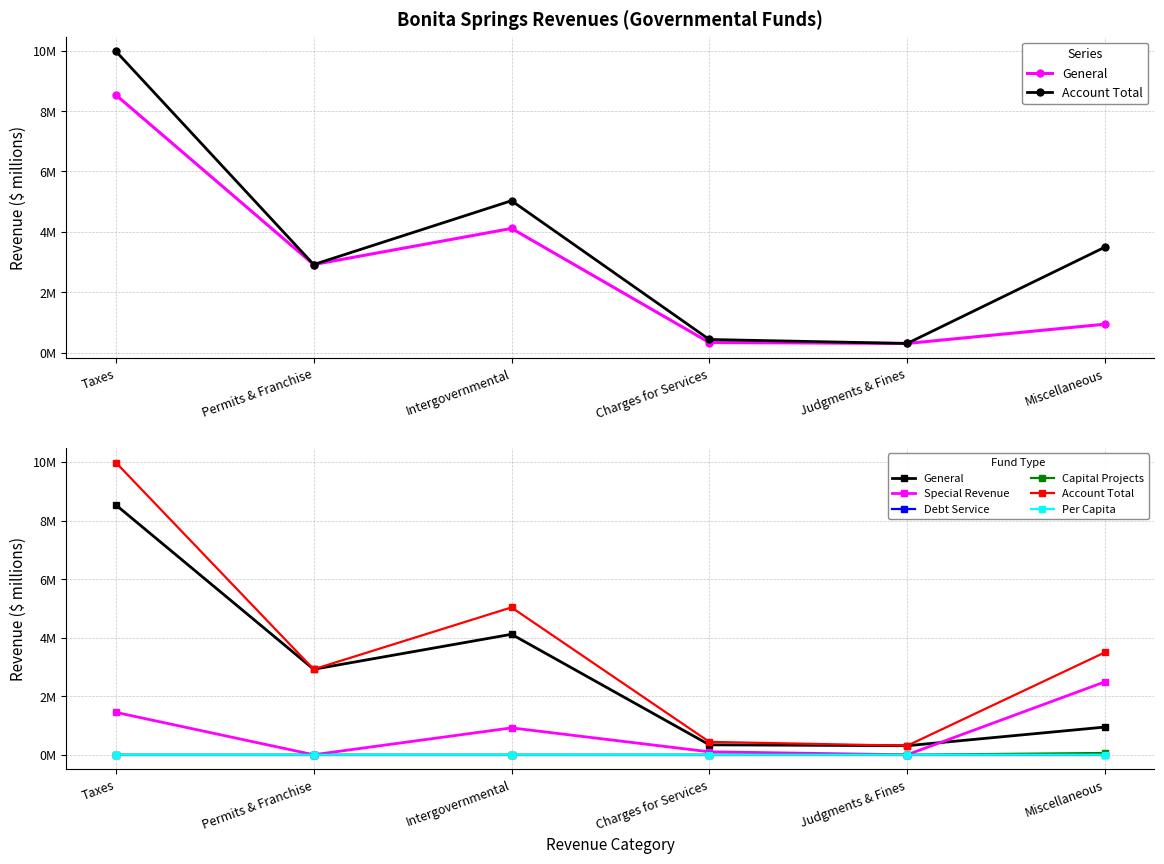

Reading left to right, transcribe all the data shown in this chart.

General: 8.5	2.9	4.1	0.3	0.3	0.9
Account Total: 10.0	2.9	5.0	0.4	0.3	3.5
Special Revenue: 1.4	0.0	0.9	0.1	0.0	2.5
Debt Service: 0.0	0.0	0.0	0.0	0.0	0.0
Capital Projects: 0.0	0.0	0.0	0.0	0.0	0.1
Per Capita: 0.0	0.0	0.0	0.0	0.0	0.0